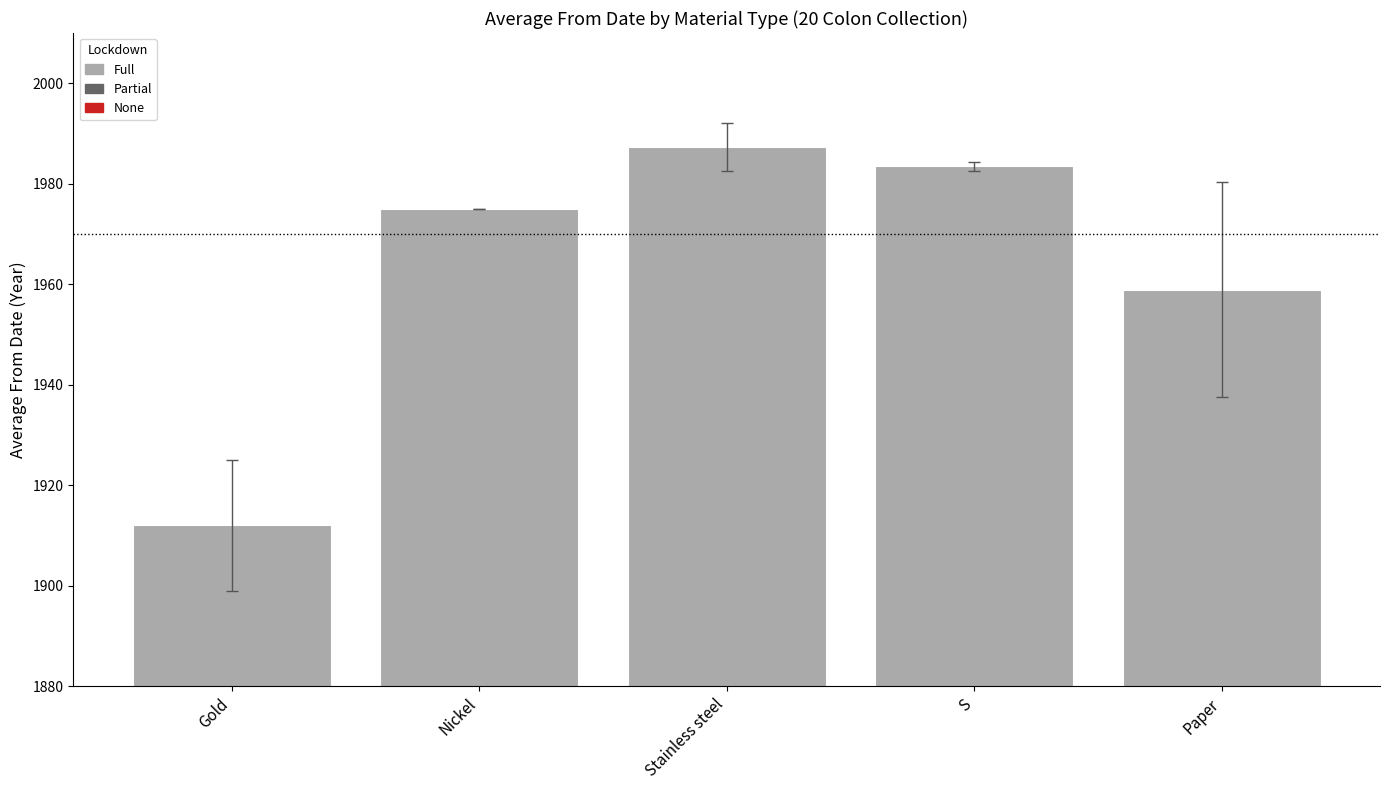

What is the average value?

1963.4